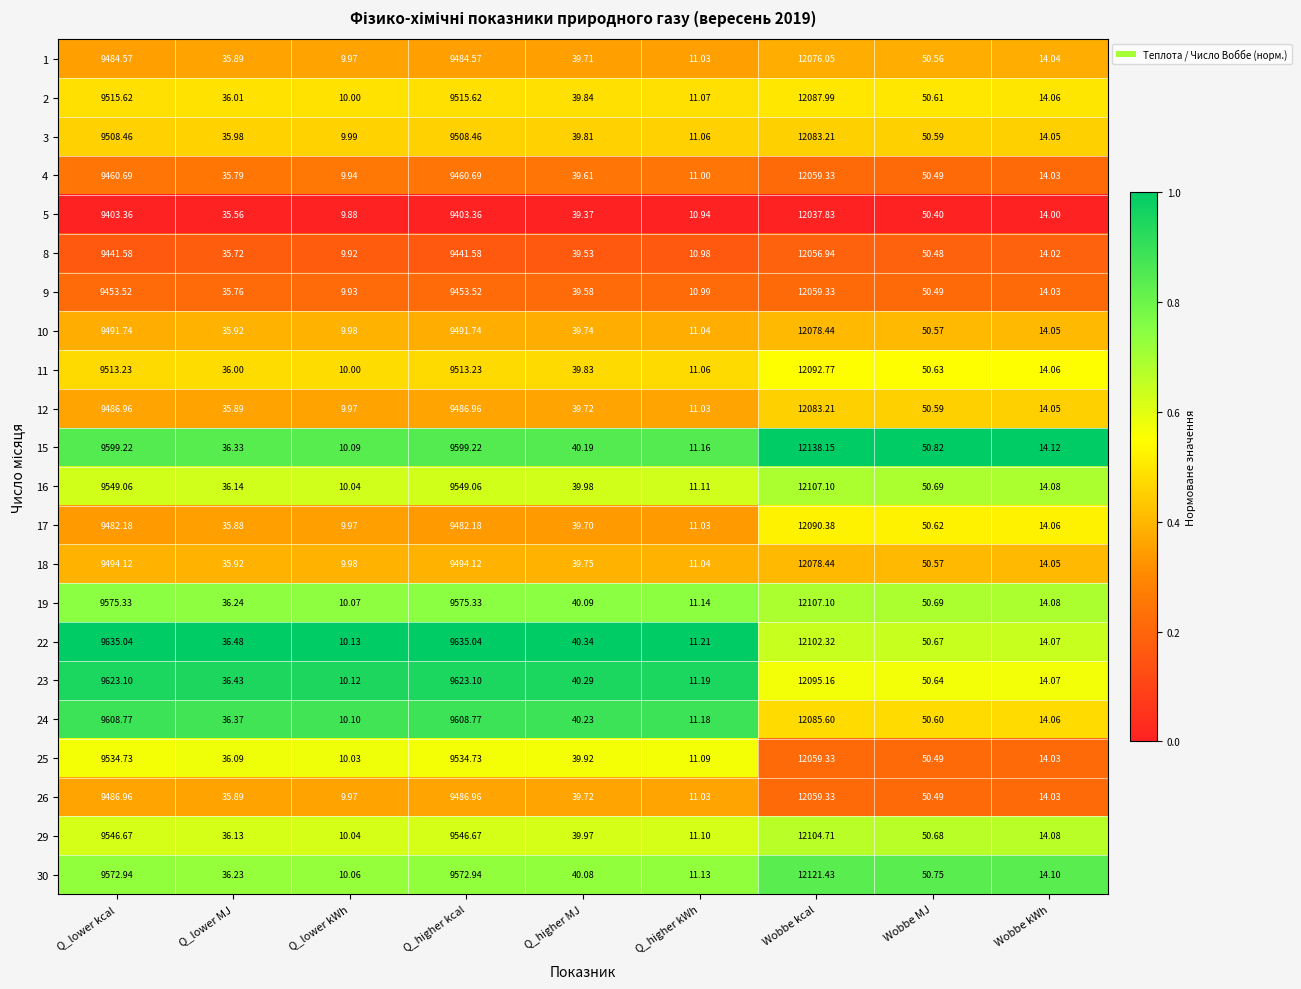

At which label does 16 first exceed 39?

Q_lower kcal